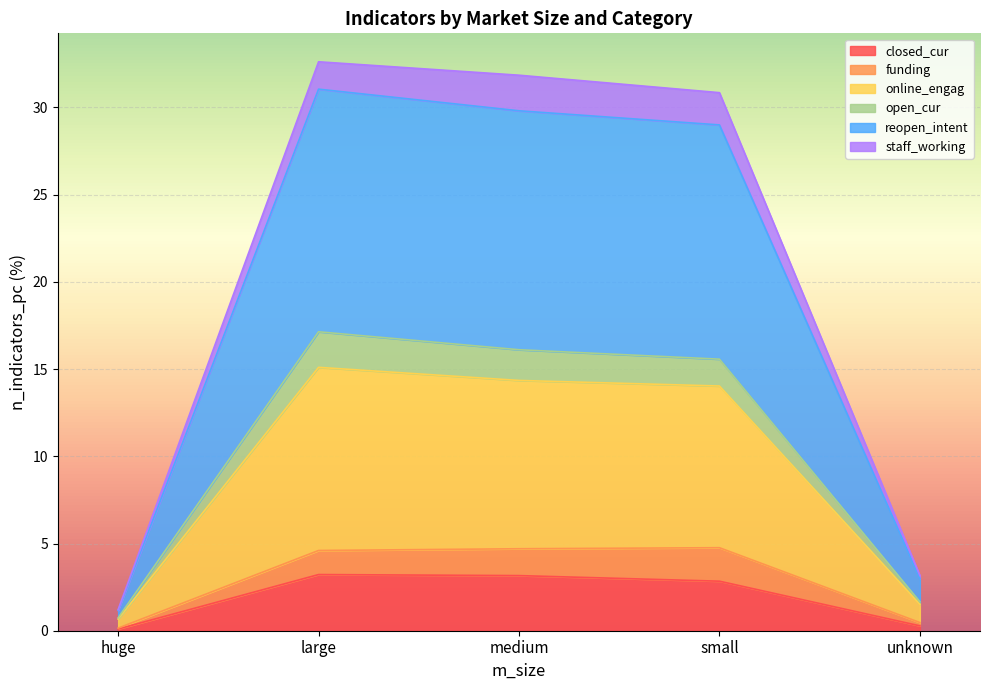

What is the total value across all series at huge?

1.2